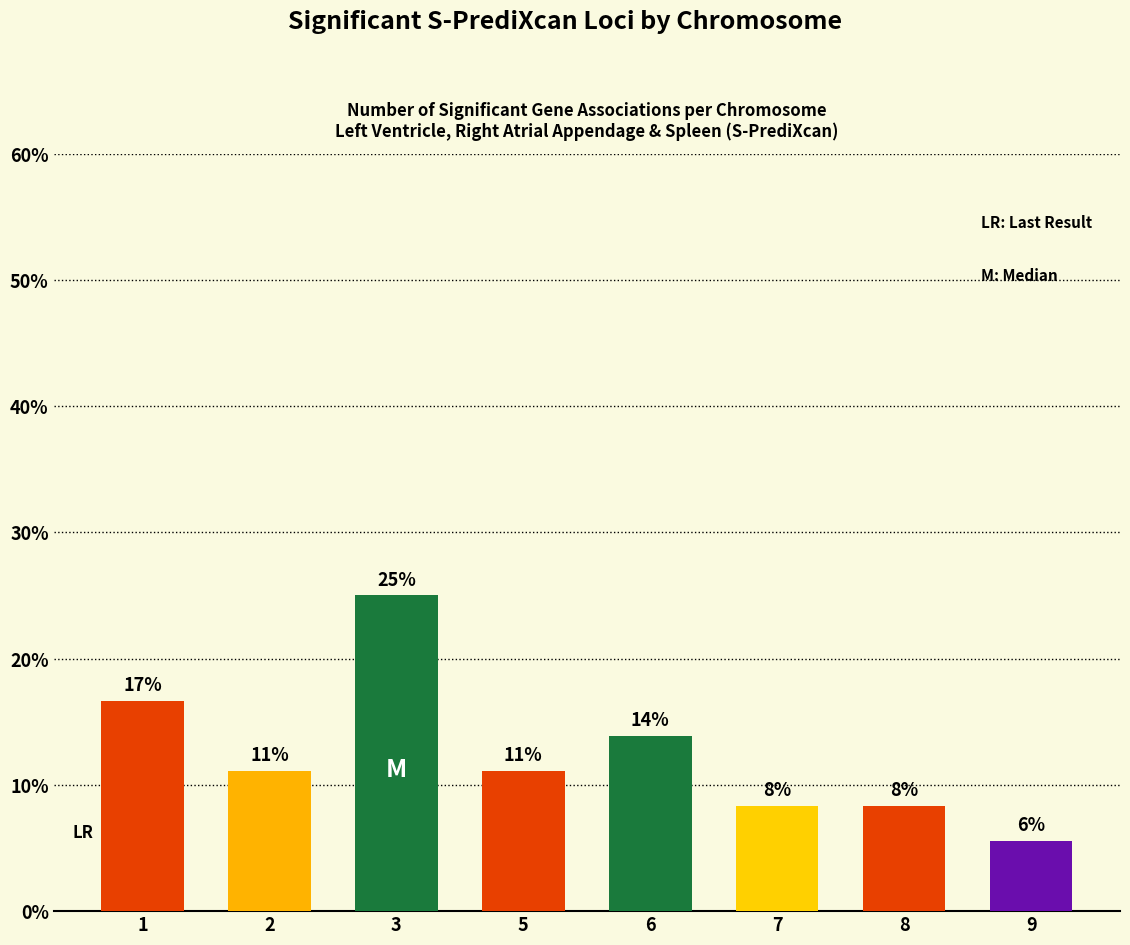

How many bars are there in total?

8